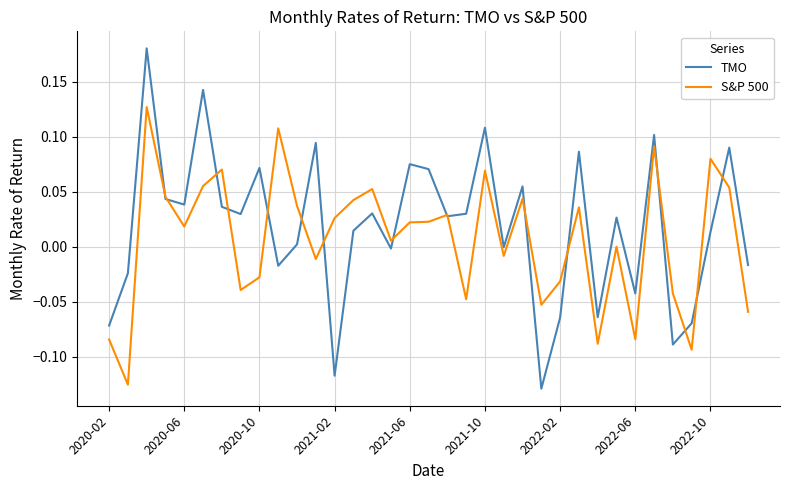

Which series has the largest range (max minus min)?

TMO